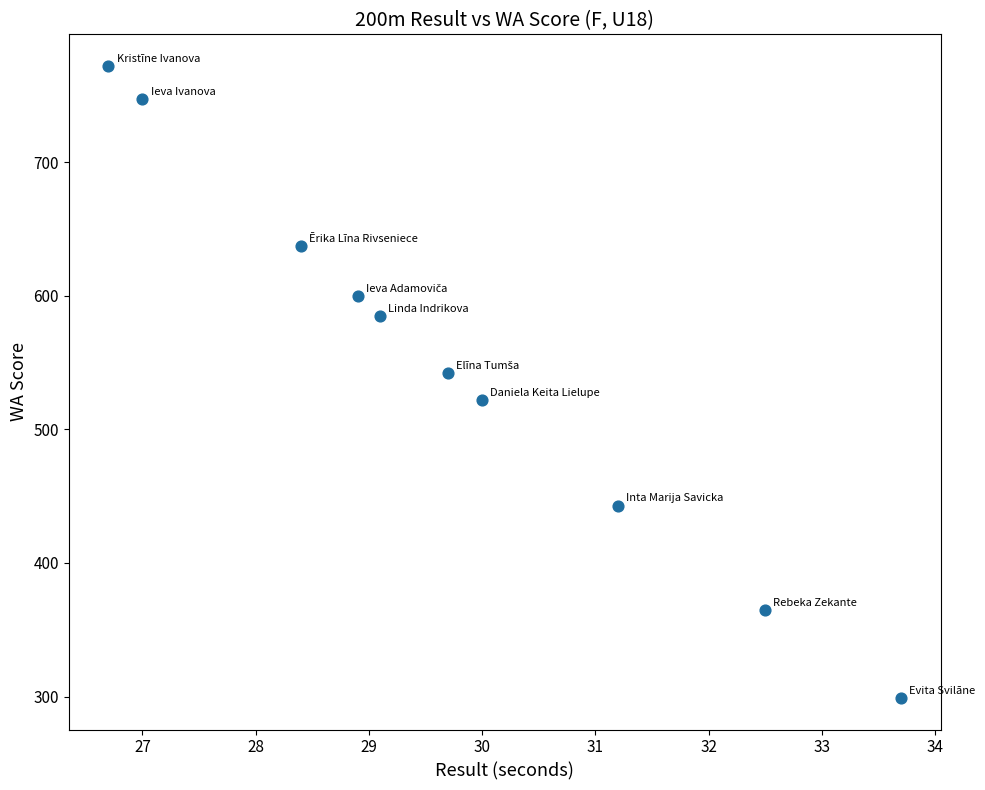

What is the average Y value?

551